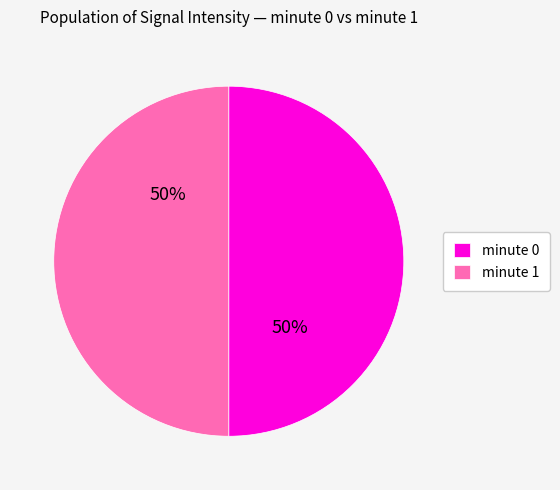

To the nearest percent, what is the average slice percentage?

50%